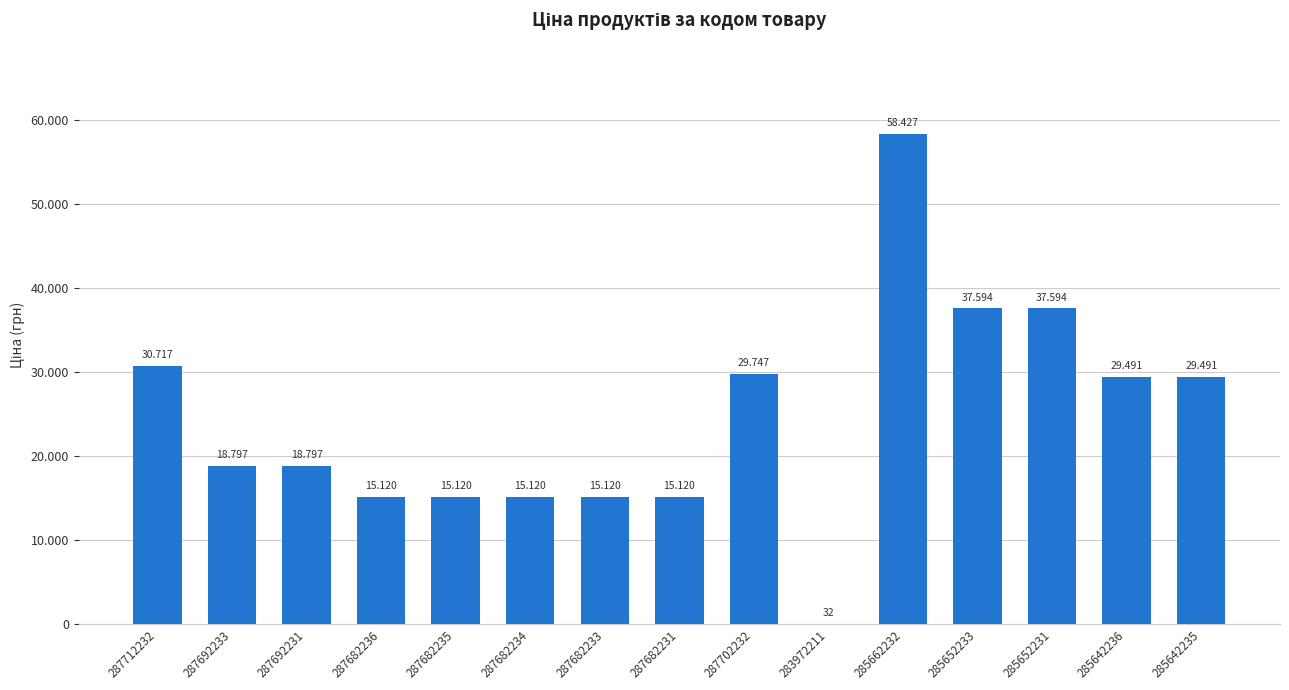

What is the difference between the maximum and minimum values?

58394.5